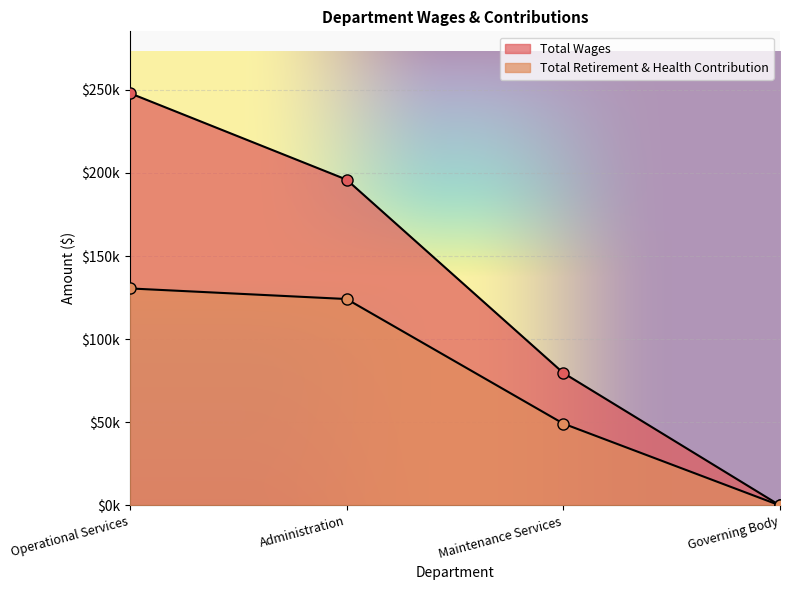

At which category does the chart reach its peak across all series?

Operational Services